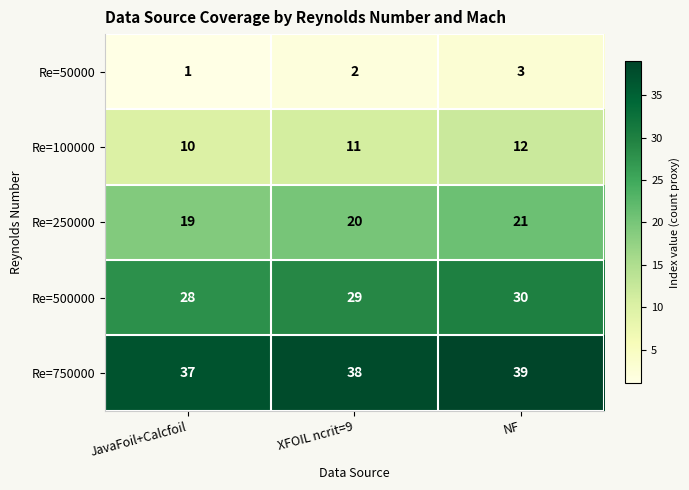

True or false: Re=500000 has a value of 28 at JavaFoil+Calcfoil.

True